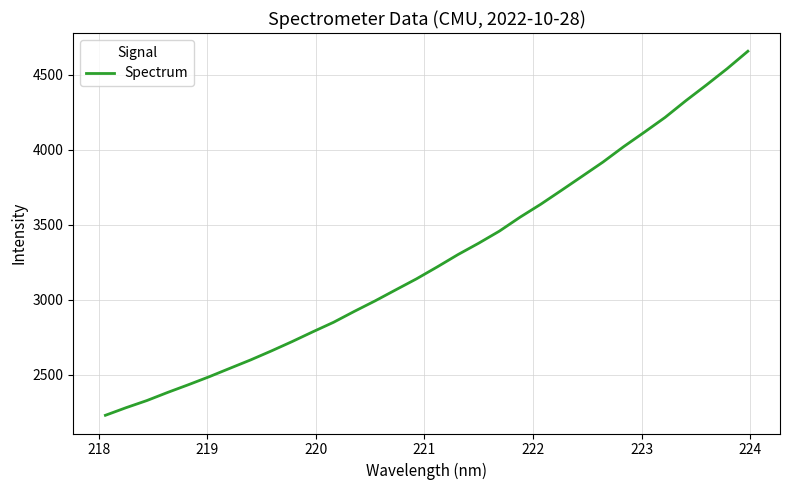

What is the greatest value displayed?

4657.5